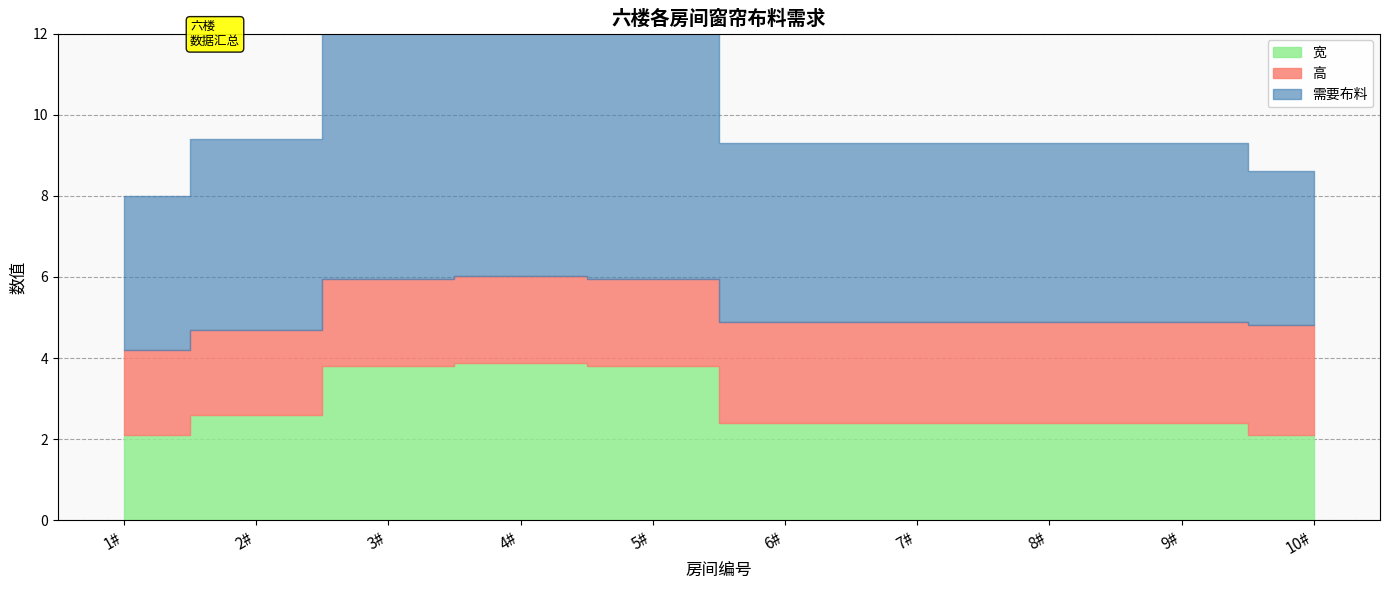

True or false: 需要布料 and 宽 intersect in this chart.

False